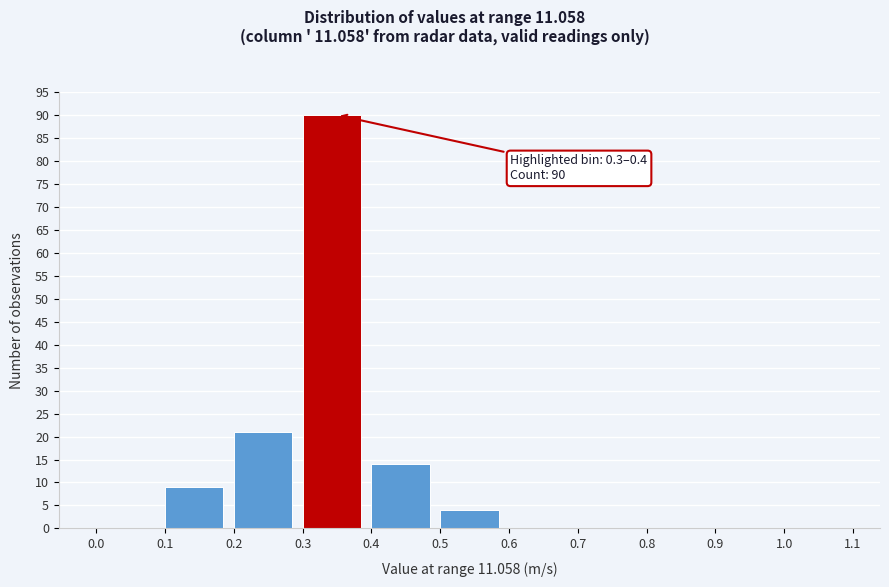

Which range on the x-axis has the tallest bar?

0.3 to 0.4